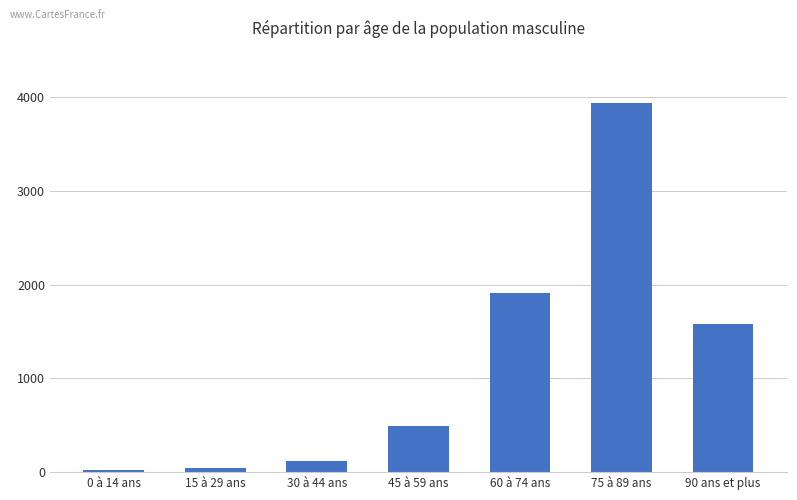

What value does the data have at 30 à 44 ans?

120